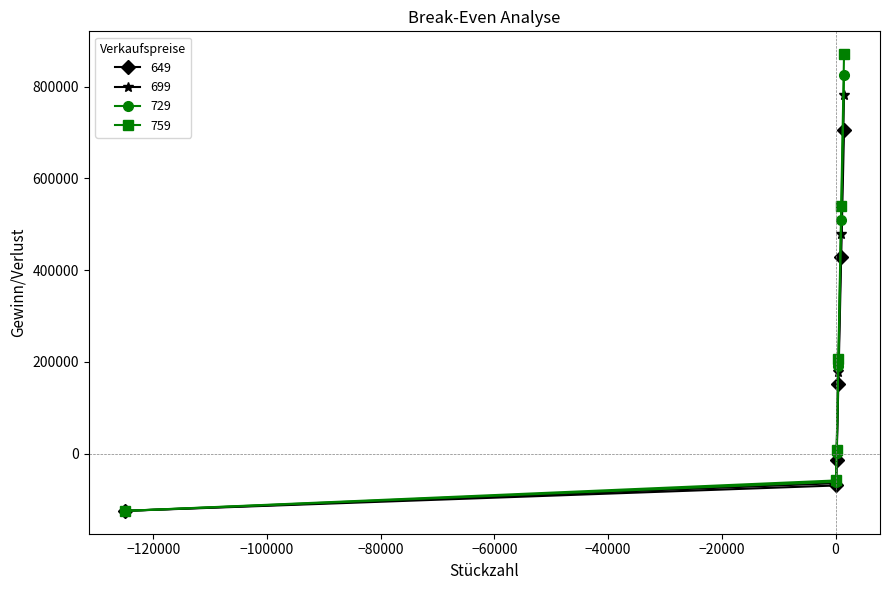

True or false: 699 has more than 1 interior local peaks.

False